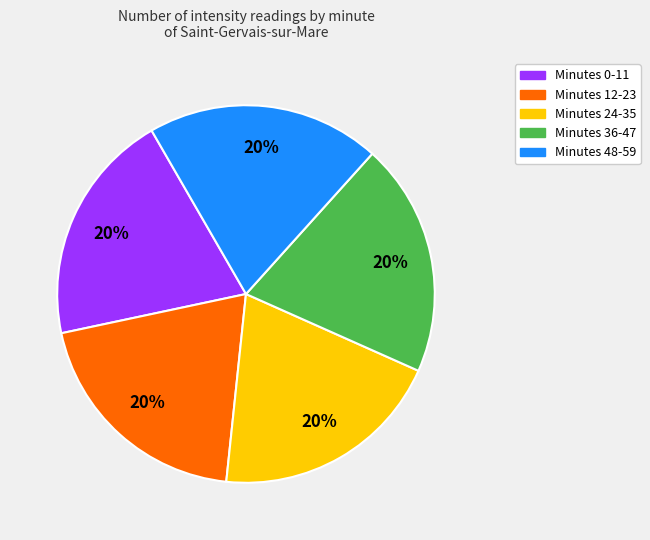

To the nearest percent, what is the average slice percentage?

20%